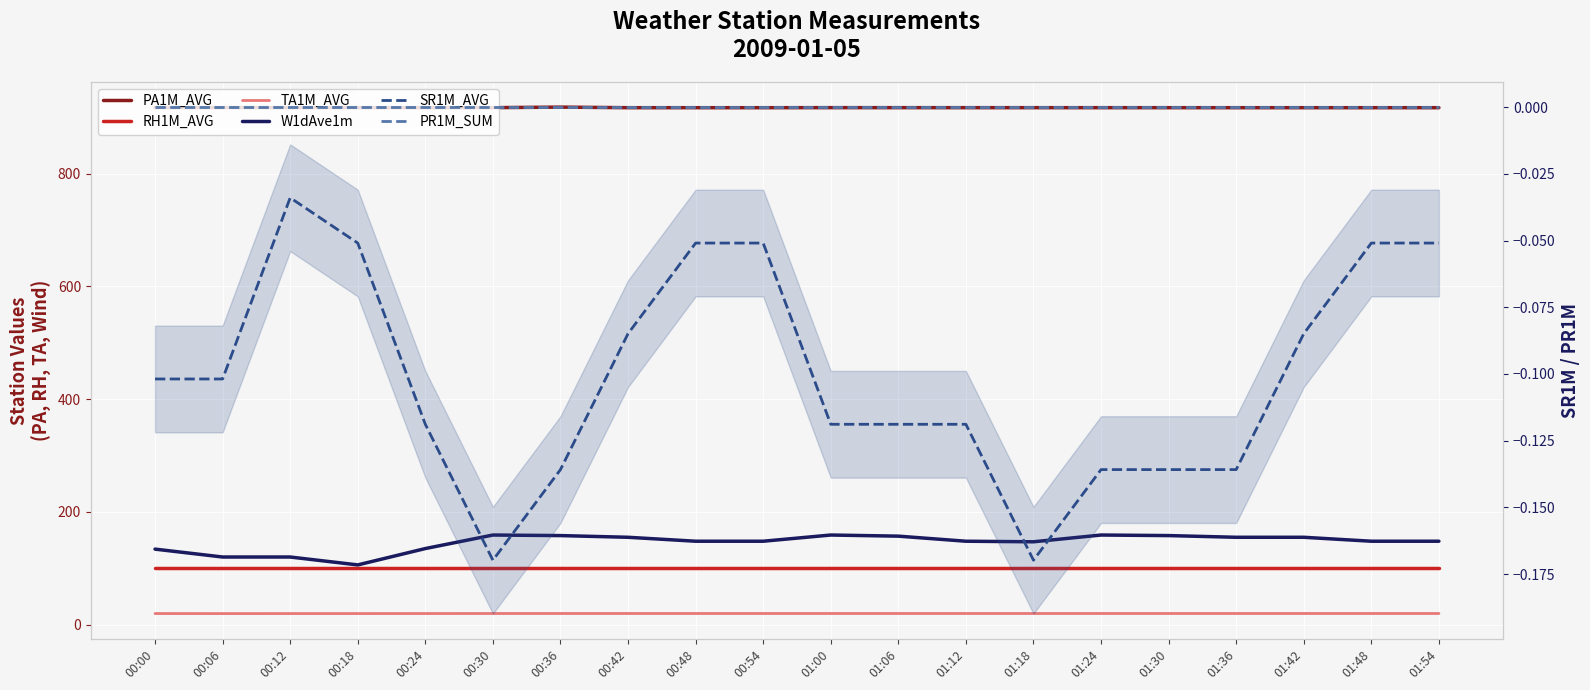

The value of TA1M_AVG at 00:36 is 29.8. True or false?

False